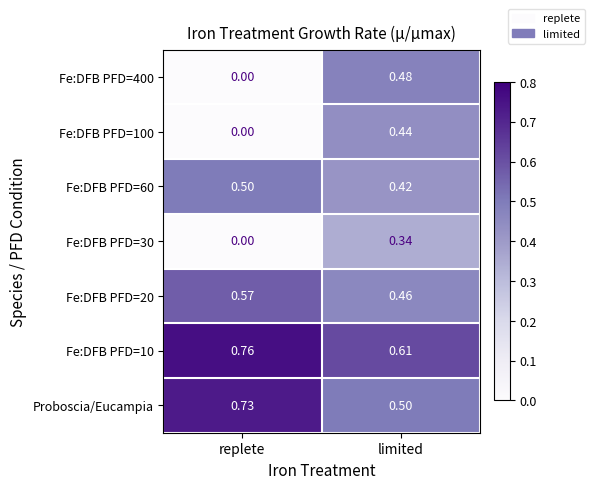

Rank the categories by Proboscia/Eucampia value from highest to lowest.

replete, limited